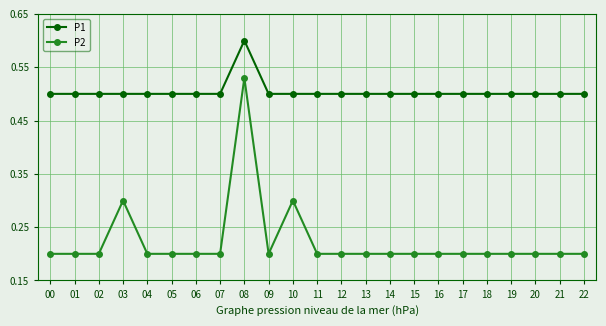

Rank the series at 01 from highest to lowest value.

P1, P2